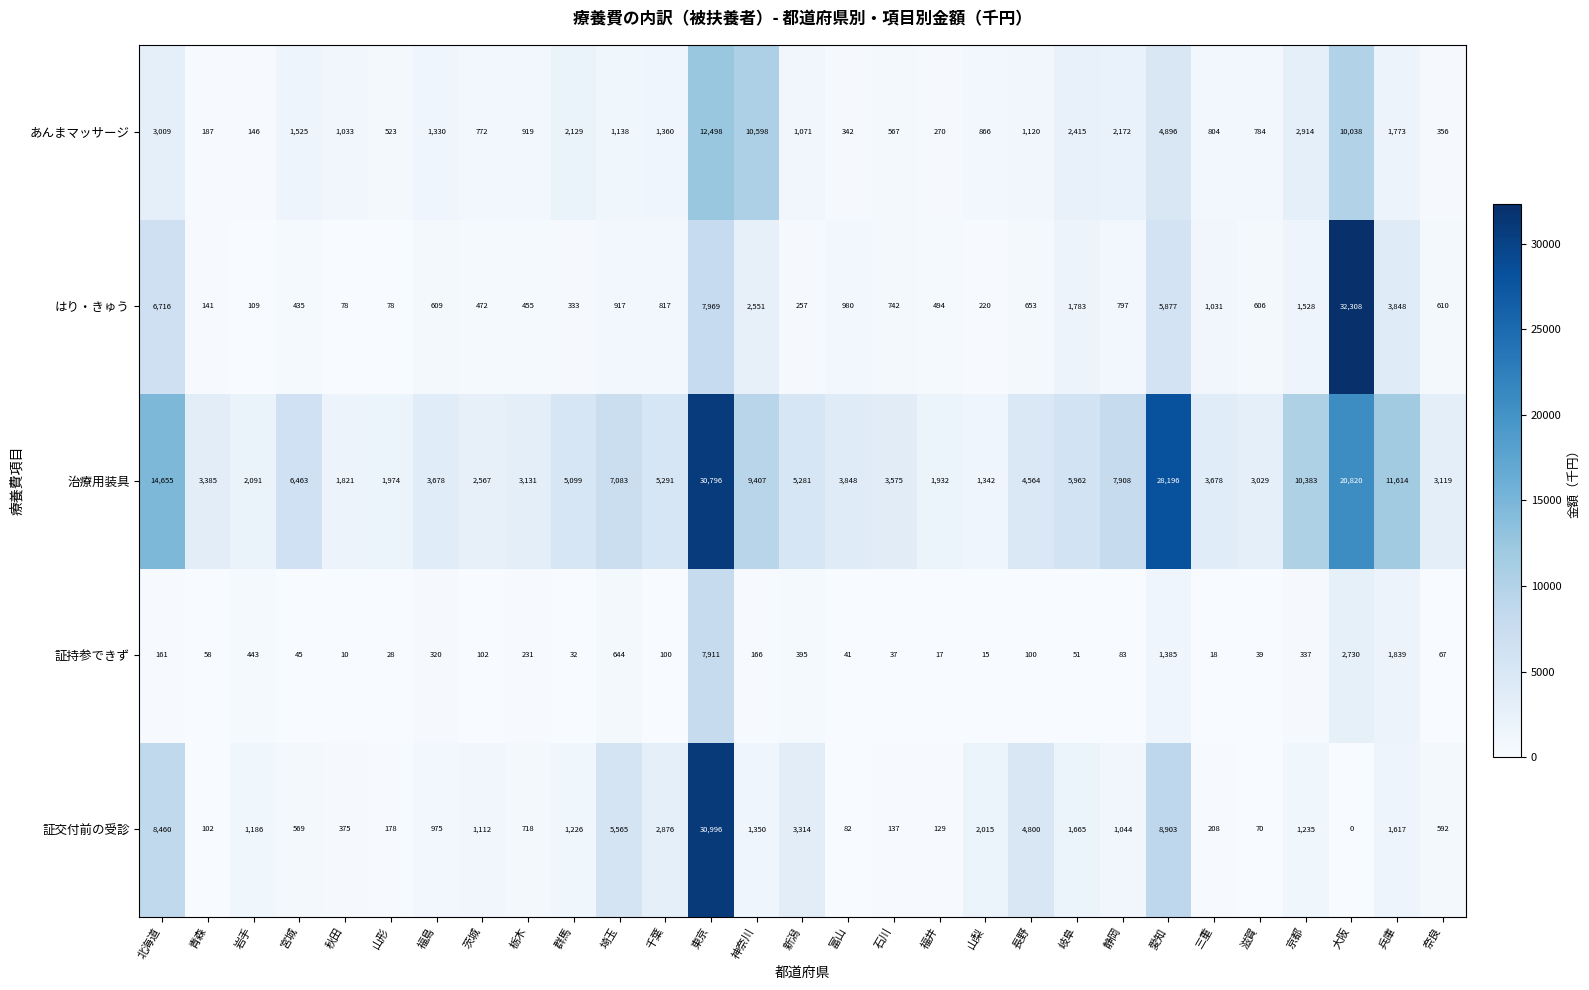

At which label is あんまマッサージ closest to 6322?

愛知